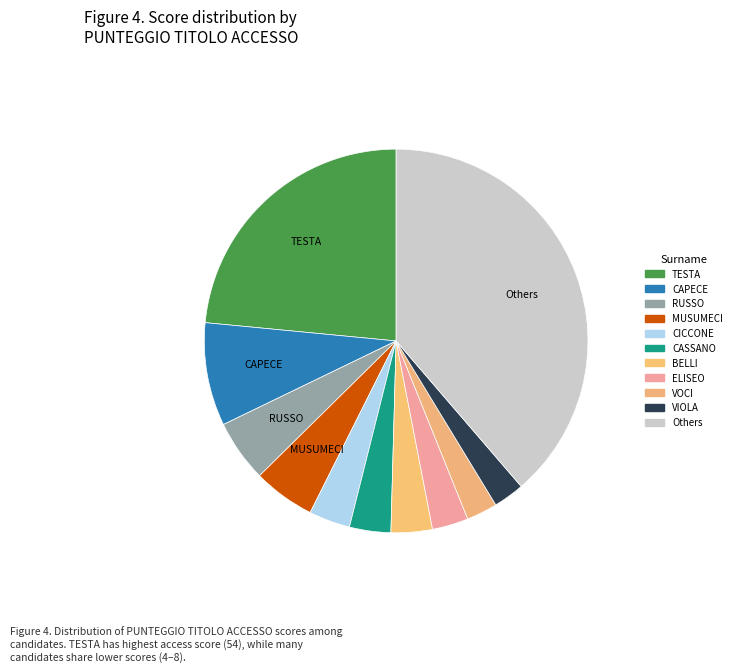

How many slices are in this pie chart?

11